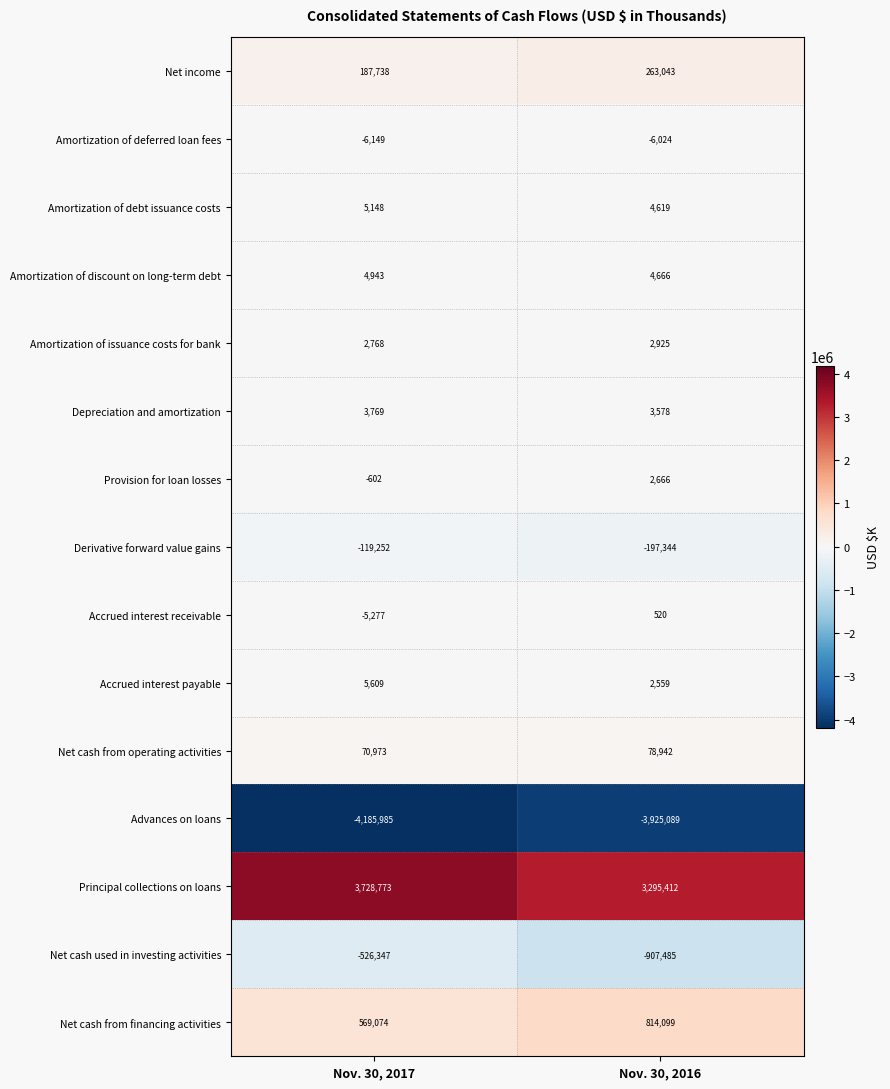

What is the approximate value of Net cash from financing activities at Nov. 30, 2016?

814099